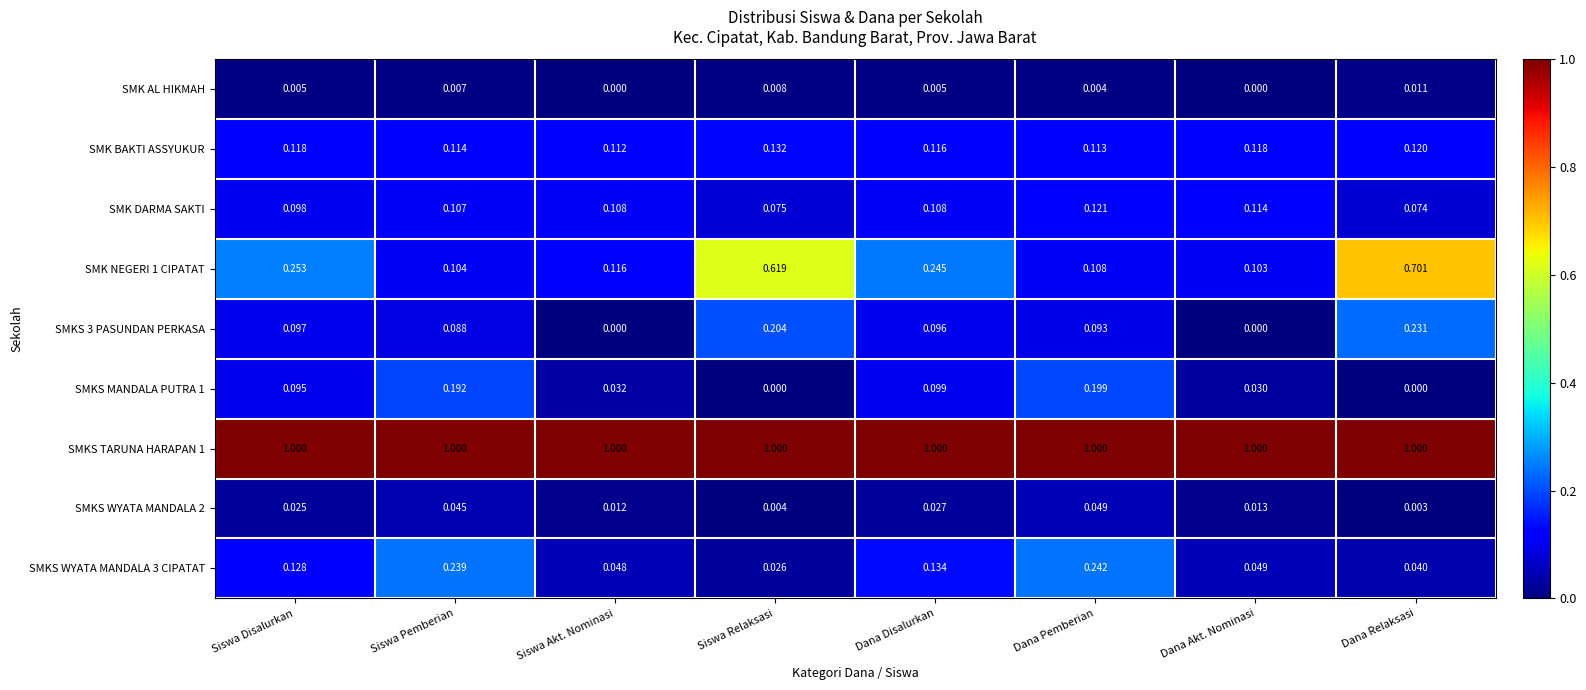

What is the maximum value shown in the chart?

1.0